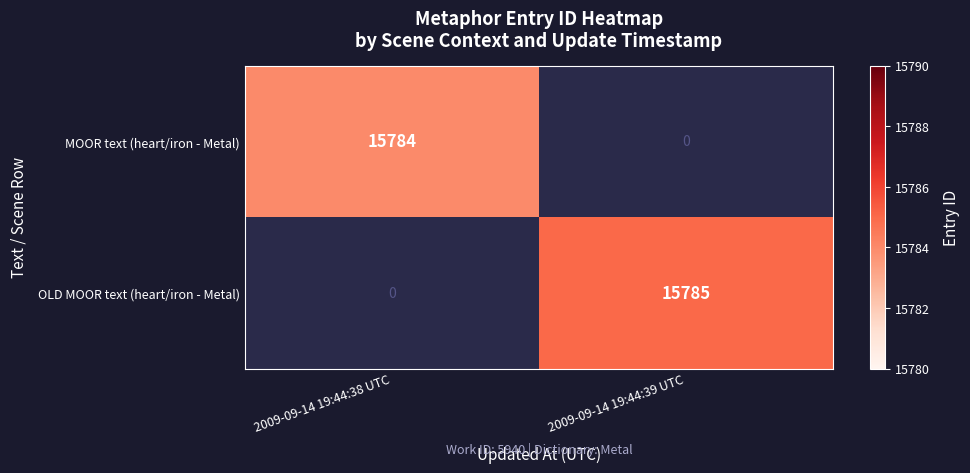

The value of MOOR text (heart/iron - Metal) at 2009-09-14 19:44:38 UTC is 26171.8. True or false?

False